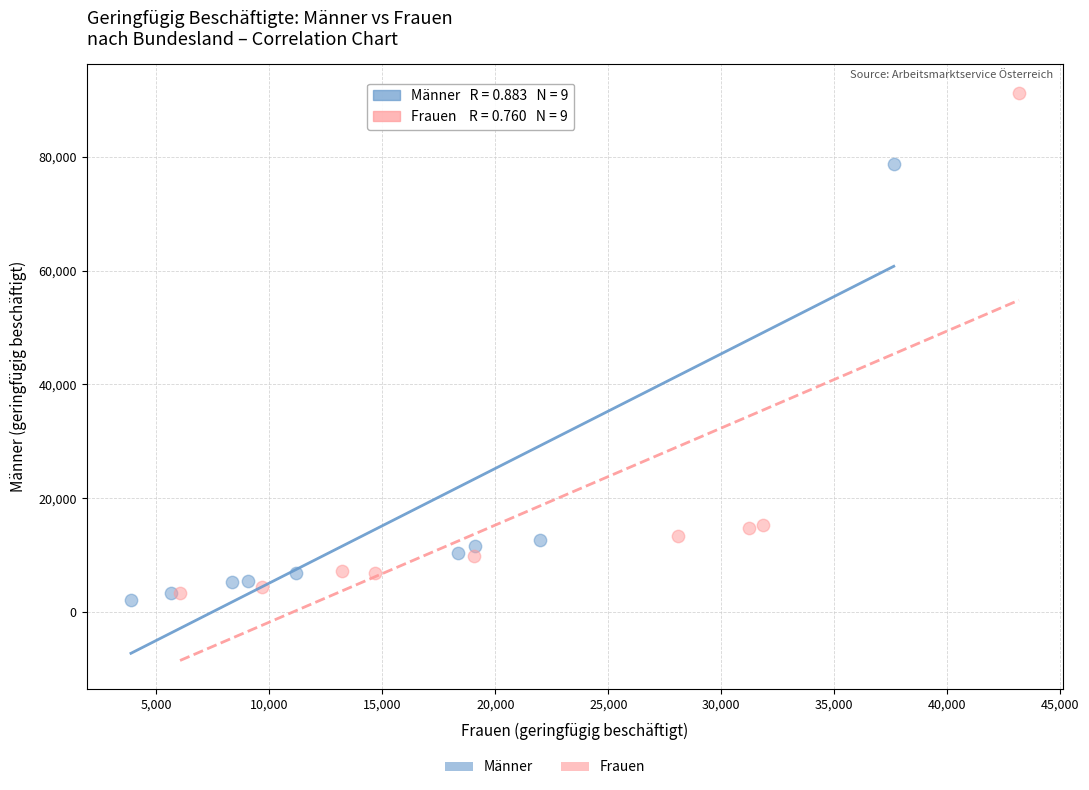

Which series has the largest Y range (max minus min)?

Frauen